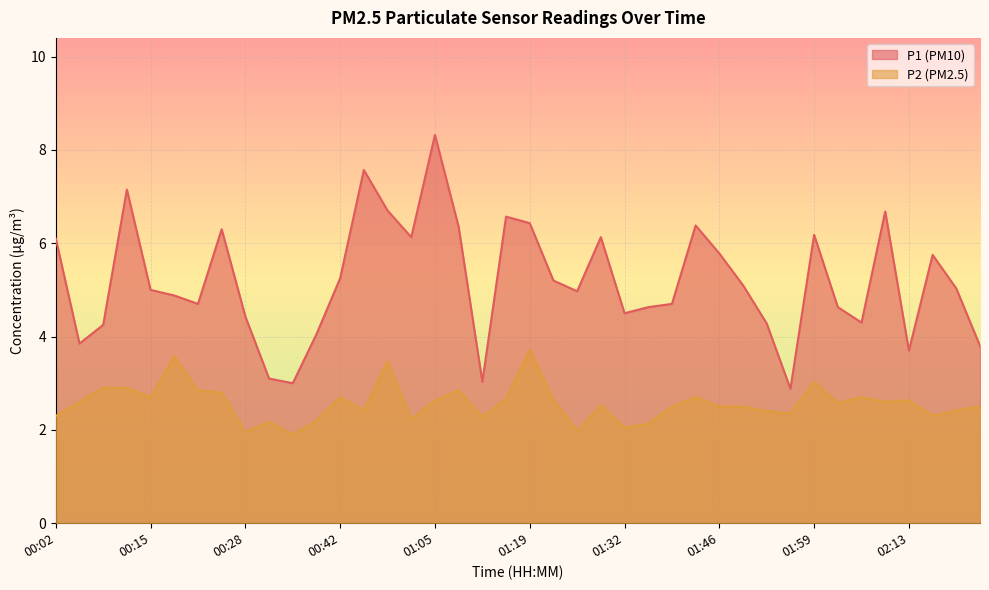

Does the chart display data point markers on the line(s)?

No